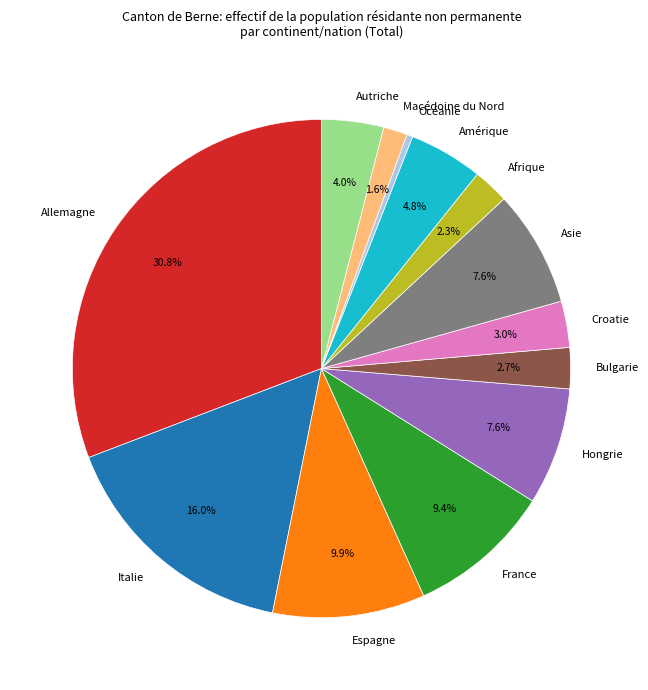

To the nearest percent, what portion does Croatie represent?

3%